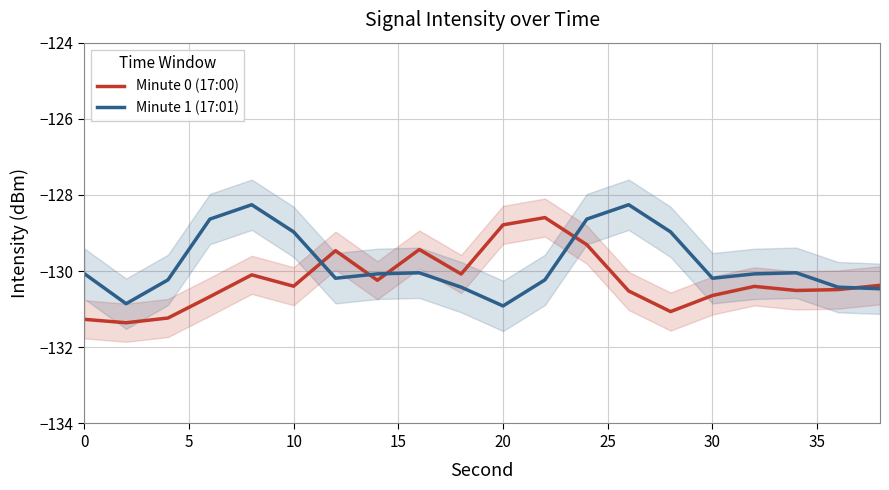

What is the minimum value for Minute 0 (17:00)?

-131.4